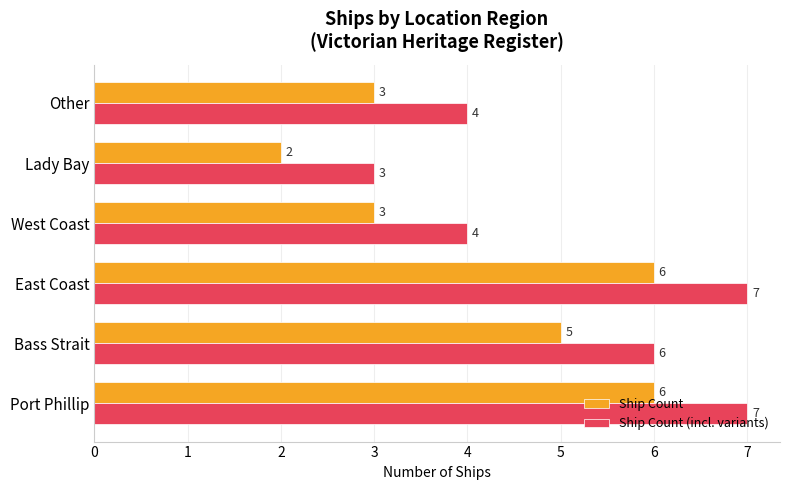

Is the value of Ship Count at Bass Strait greater than the value of Ship Count (incl. variants) at West Coast?

Yes